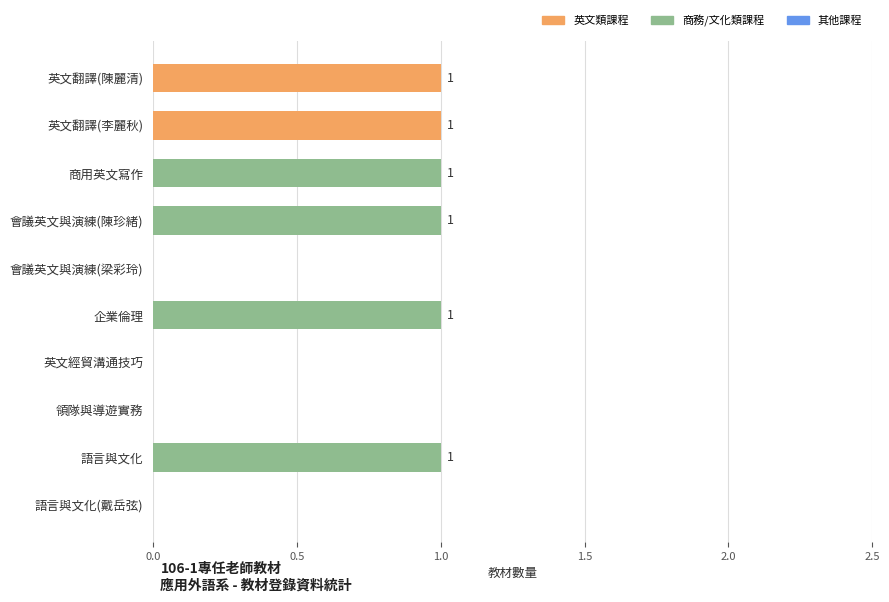

Reading top to bottom, extract all data points from this chart.

英文翻譯(陳麗清)=1	英文翻譯(李麗秋)=1	商用英文寫作=1	會議英文與演練(陳珍緒)=1	會議英文與演練(梁彩玲)=0	企業倫理=1	英文經貿溝通技巧=0	領隊與導遊實務=0	語言與文化=1	語言與文化(戴岳弦)=0